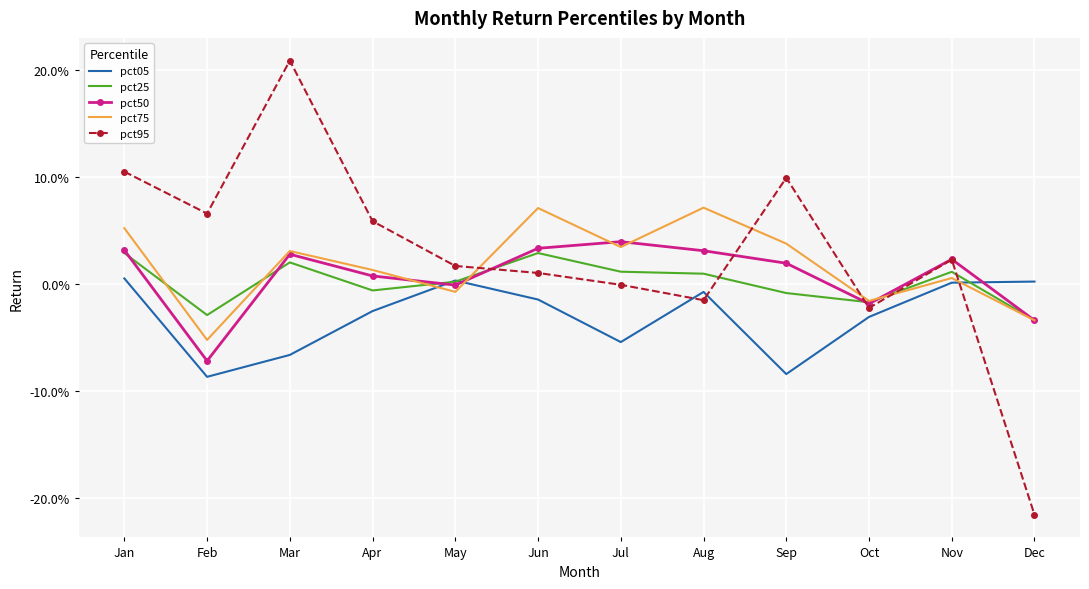

What is the value of the pct95 point at the 4th from the left?

0.1